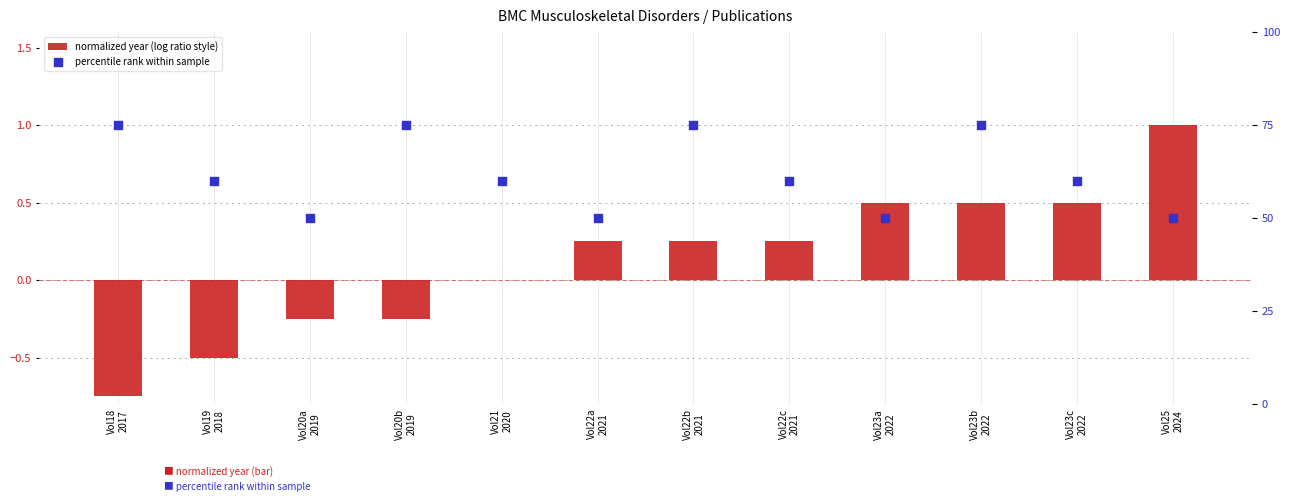

Which series reaches the maximum Y coordinate?

percentile rank within sample